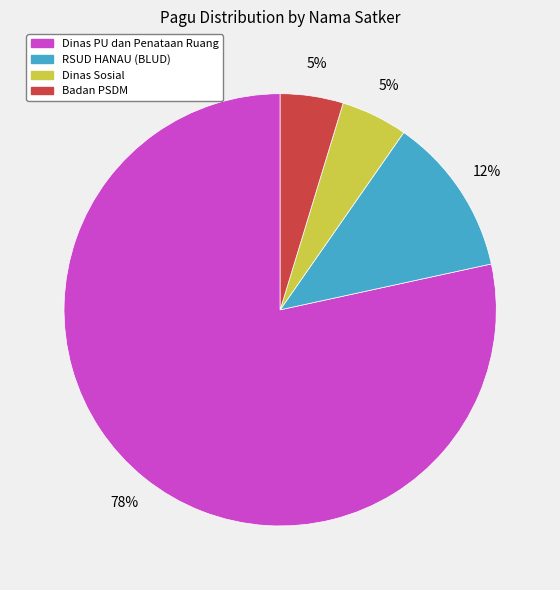

Do RSUD HANAU (BLUD) and Dinas PU dan Penataan Ruang together represent more than half of the pie?

Yes